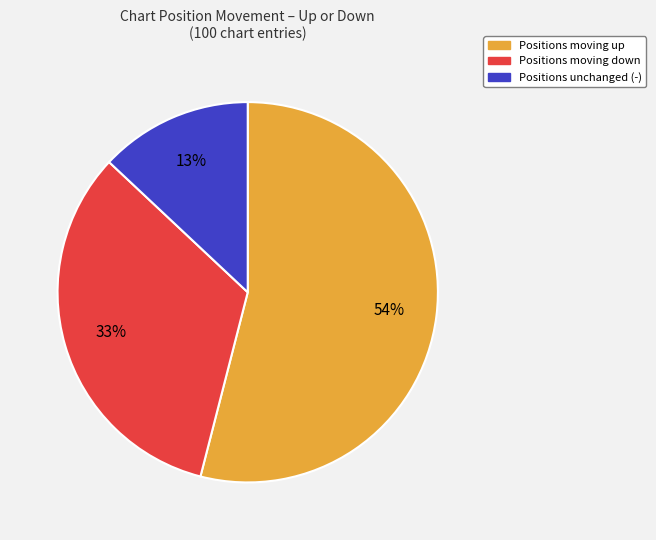

Which category has the biggest portion of the pie?

Positions moving up